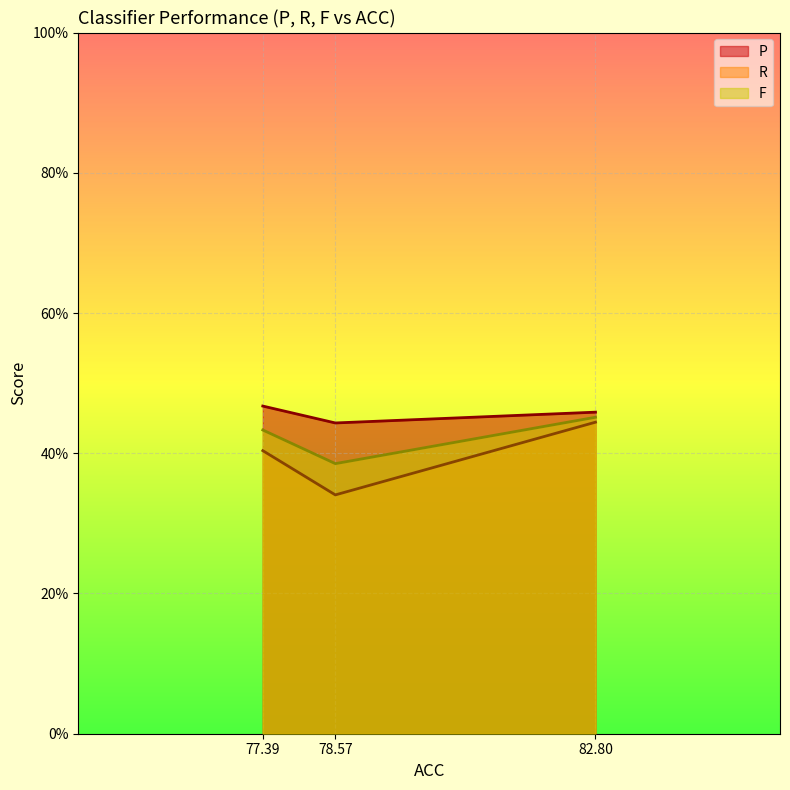

What position from the left is 78.57?

2